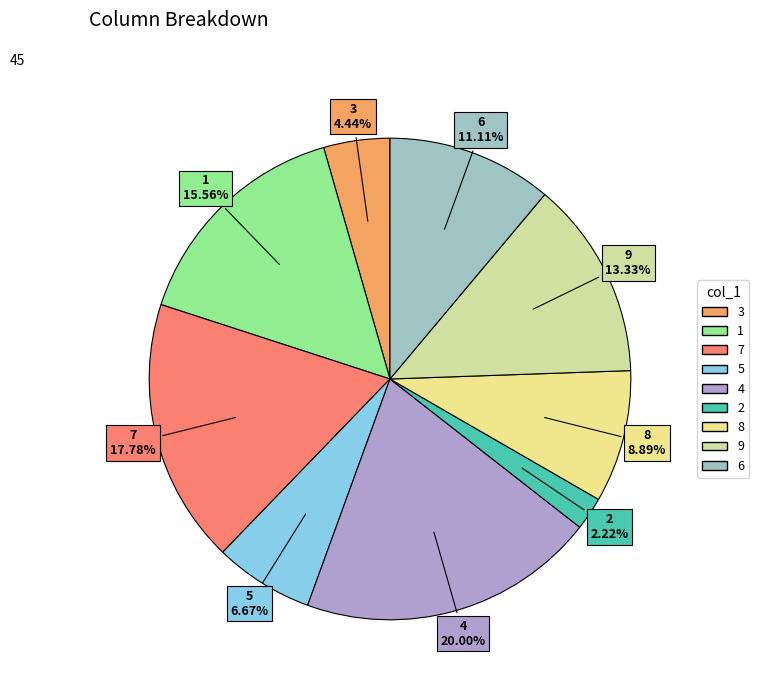

Rank the categories by value from lowest to highest.

2, 3, 5, 8, 6, 9, 1, 7, 4